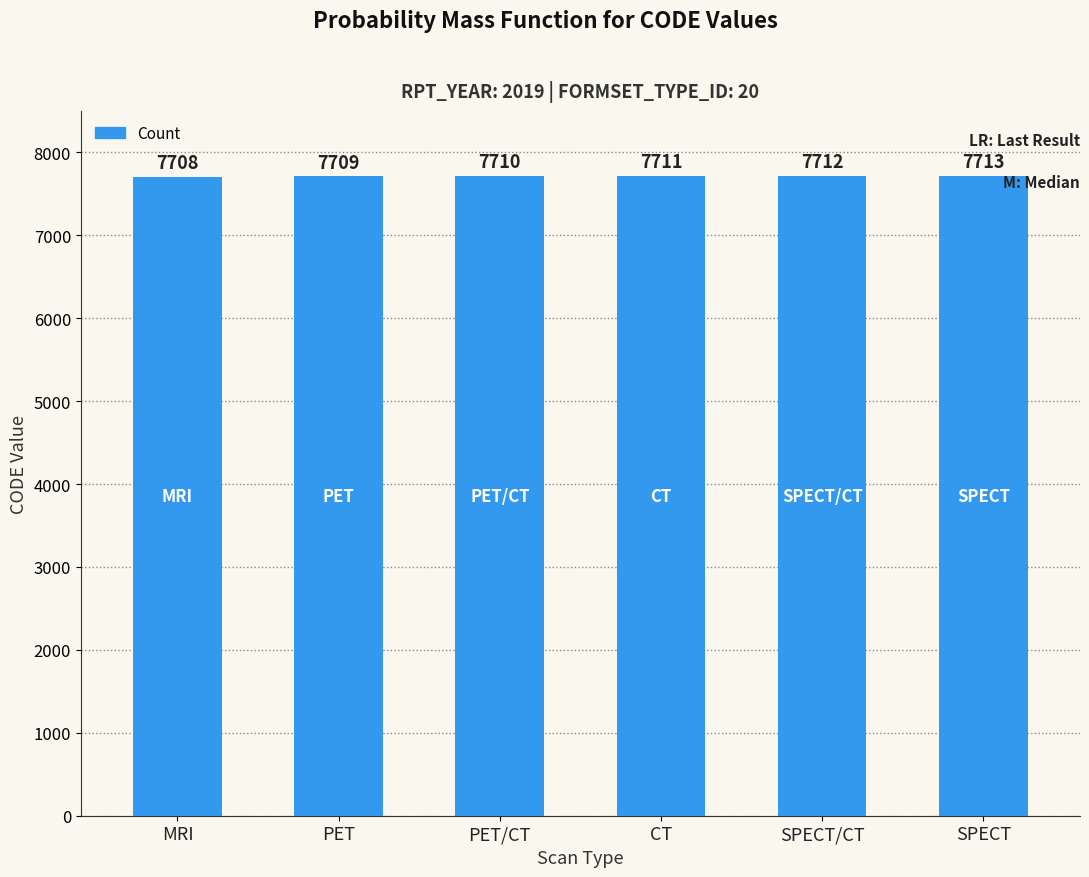

List the labels in order of value, largest first.

SPECT, SPECT/CT, CT, PET/CT, PET, MRI